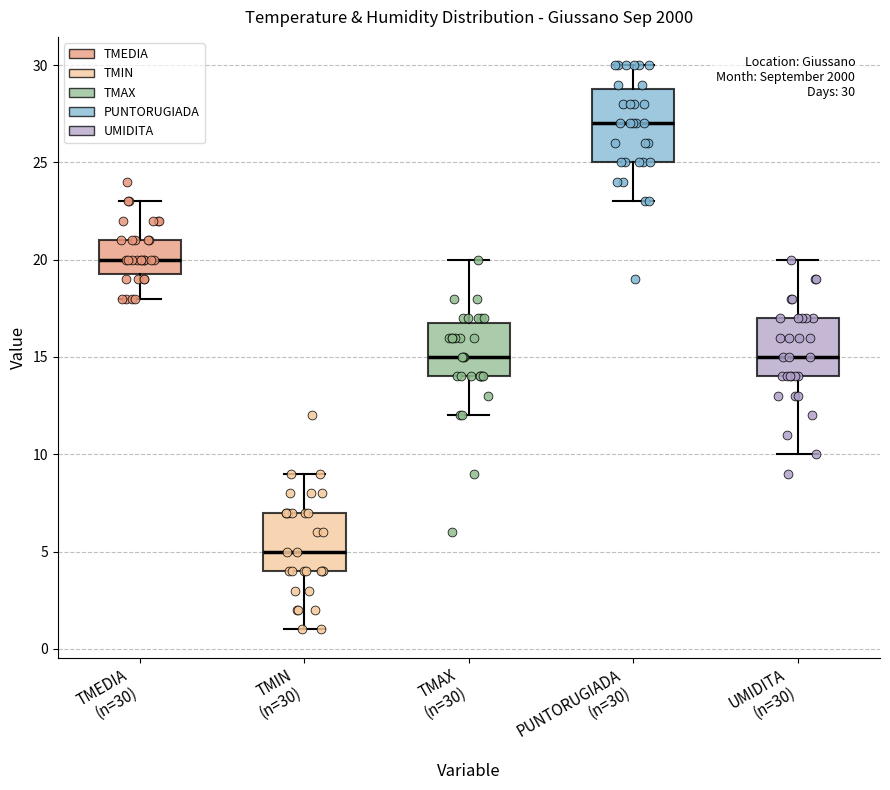

Which box has the highest median line?

PUNTORUGIADA (n=30)